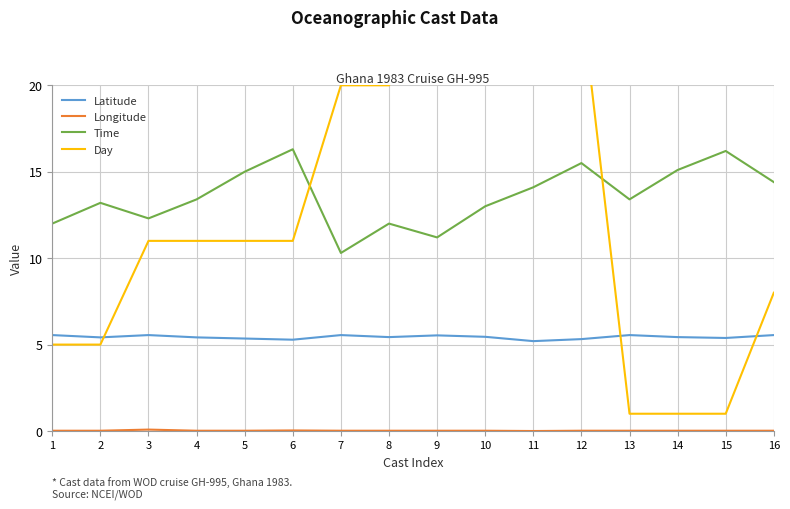

Reading left to right, extract all data points from this chart.

Latitude: 5.5	5.4	5.5	5.4	5.3	5.3	5.5	5.4	5.5	5.5	5.2	5.3	5.5	5.4	5.4	5.5
Longitude: 0.0	0.0	0.1	0.0	0.0	0.0	0.0	0.0	0.0	0.0	0.0	0.0	0.0	0.0	0.0	0.0
Time: 12.0	13.2	12.3	13.4	15.0	16.3	10.3	12.0	11.2	13.0	14.1	15.5	13.4	15.1	16.2	14.4
Day: 5.0	5.0	11.0	11.0	11.0	11.0	20.0	20.0	25.0	25.0	25.0	25.0	1.0	1.0	1.0	8.0